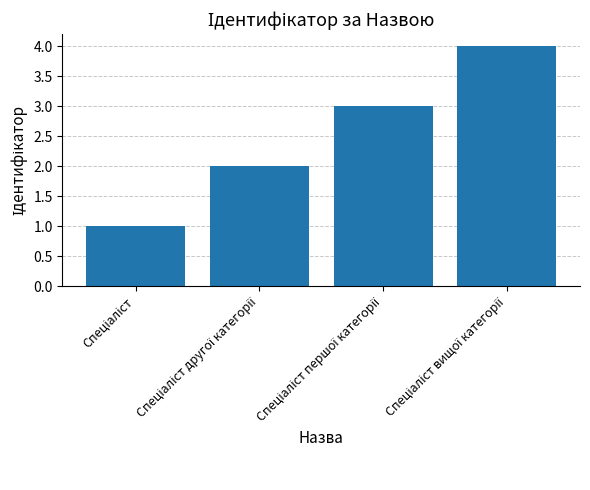

What is the sum of all values?

10